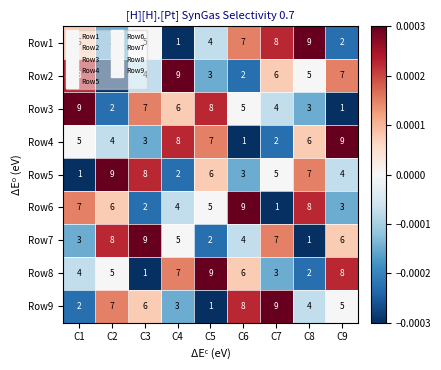

At C8, list the series in order from largest to smallest.

Row1, Row6, Row5, Row4, Row2, Row9, Row3, Row8, Row7